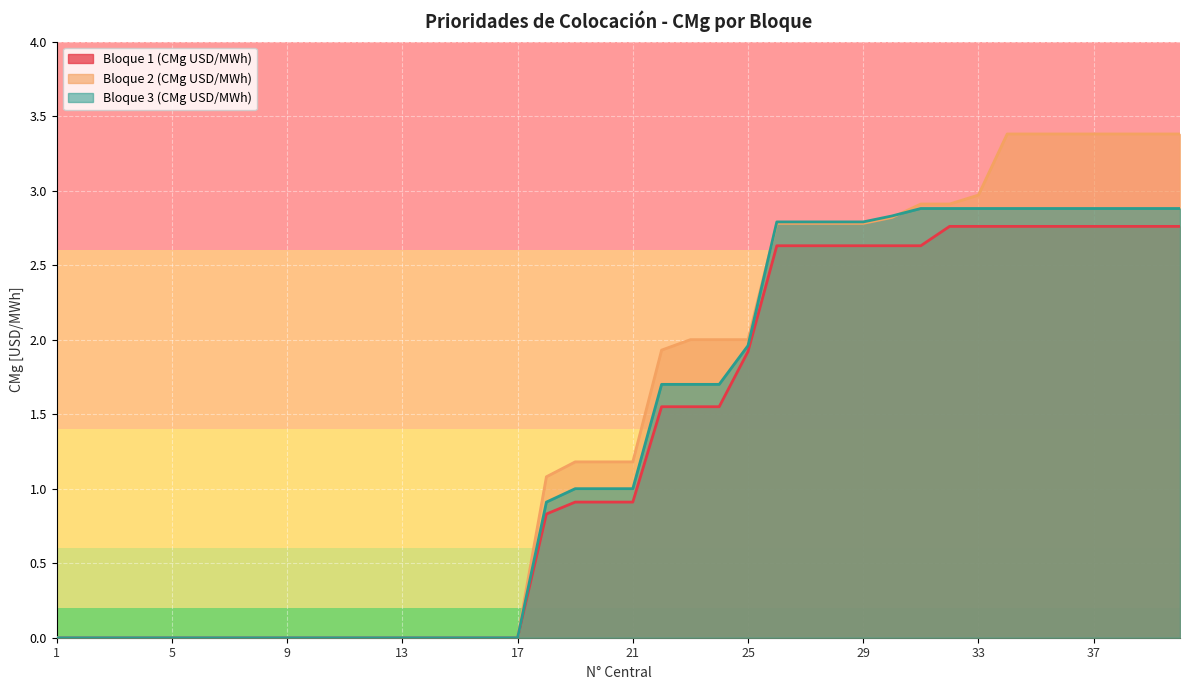

Rank the series by their maximum value, from highest to lowest.

Bloque 2 (CMg USD/MWh), Bloque 3 (CMg USD/MWh), Bloque 1 (CMg USD/MWh)